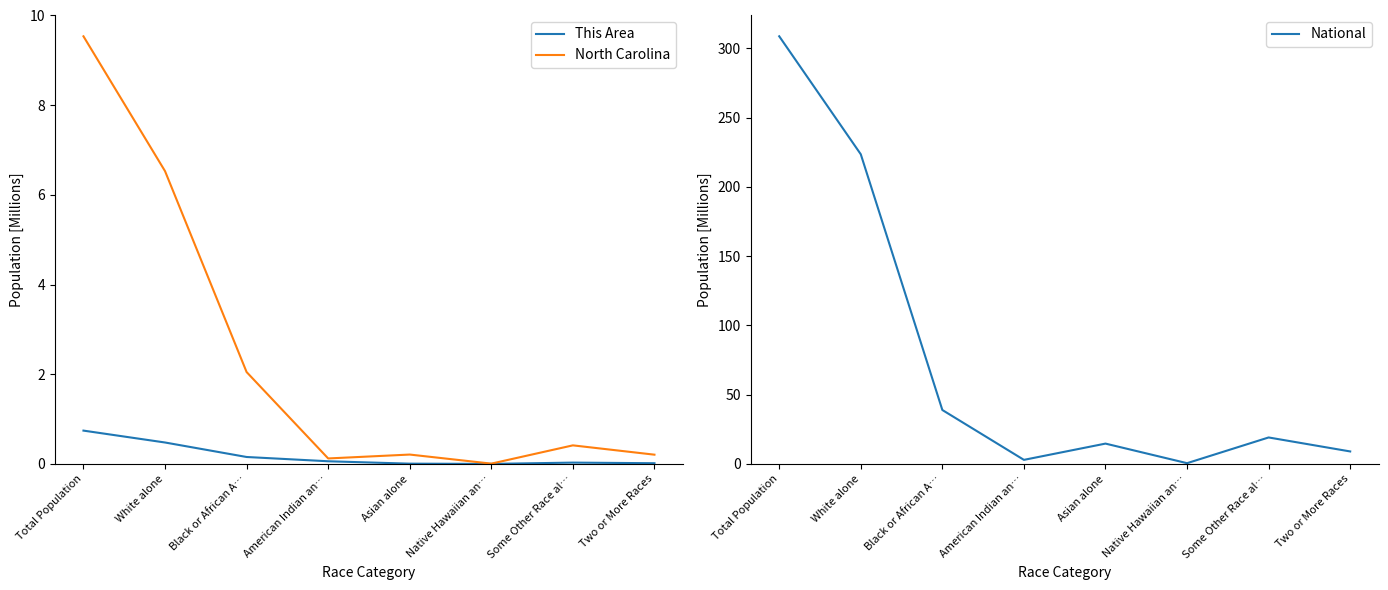

The This Area series shows 0.2 at White alone. True or false?

False